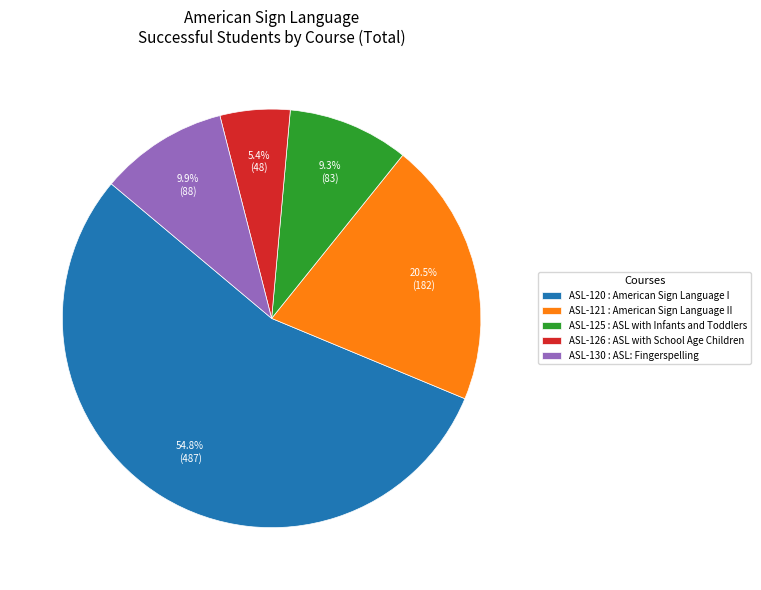

How many slices are in this pie chart?

5